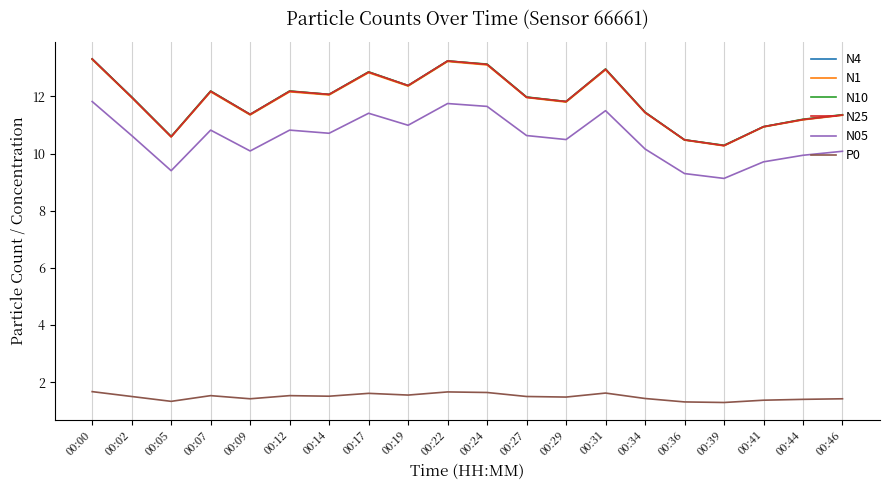

True or false: P0 has more than 2 interior local peaks.

True